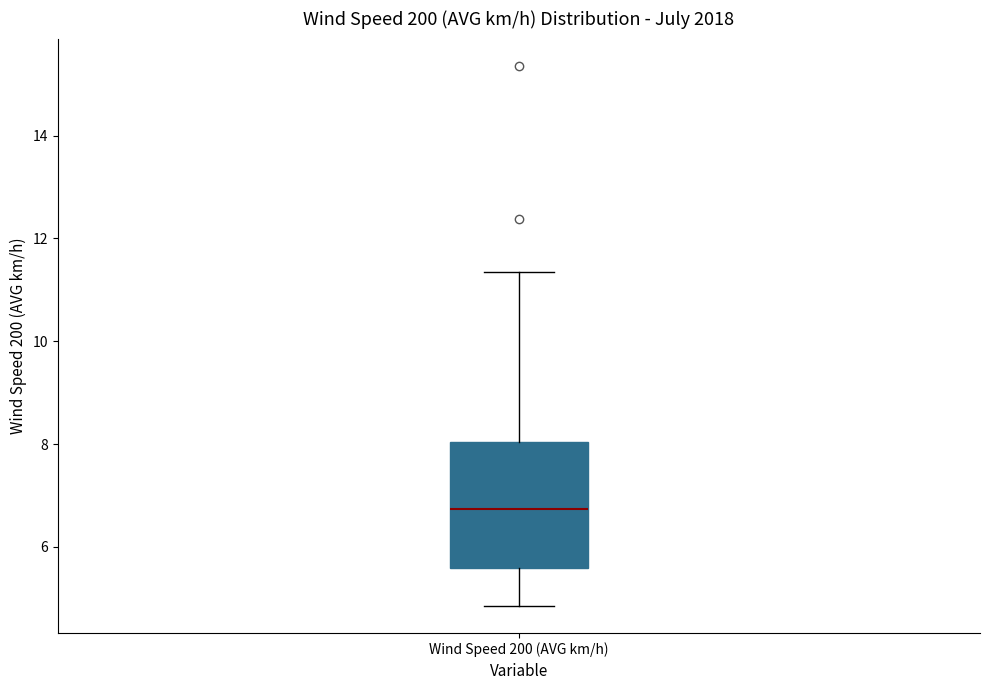

Read this box plot against the y-axis: the position of the median line, the range covered by the box, and the ends of both whiskers. The values are not printed on the chart, so give them approximately, as read against the axis.

median 6.8, box 5.6 to 8.0, whiskers 4.8 to 11.4